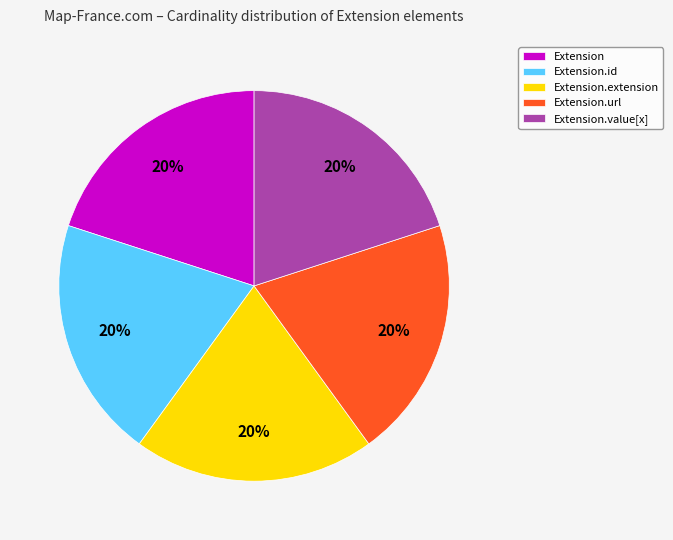

True or false: Extension.url accounts for 20% of the total.

True